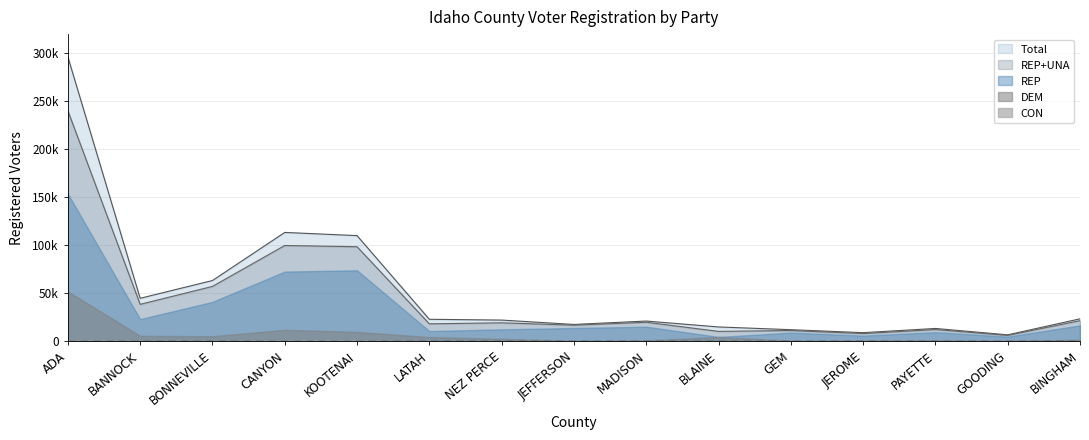

The value of REP at BINGHAM is 16567. True or false?

True